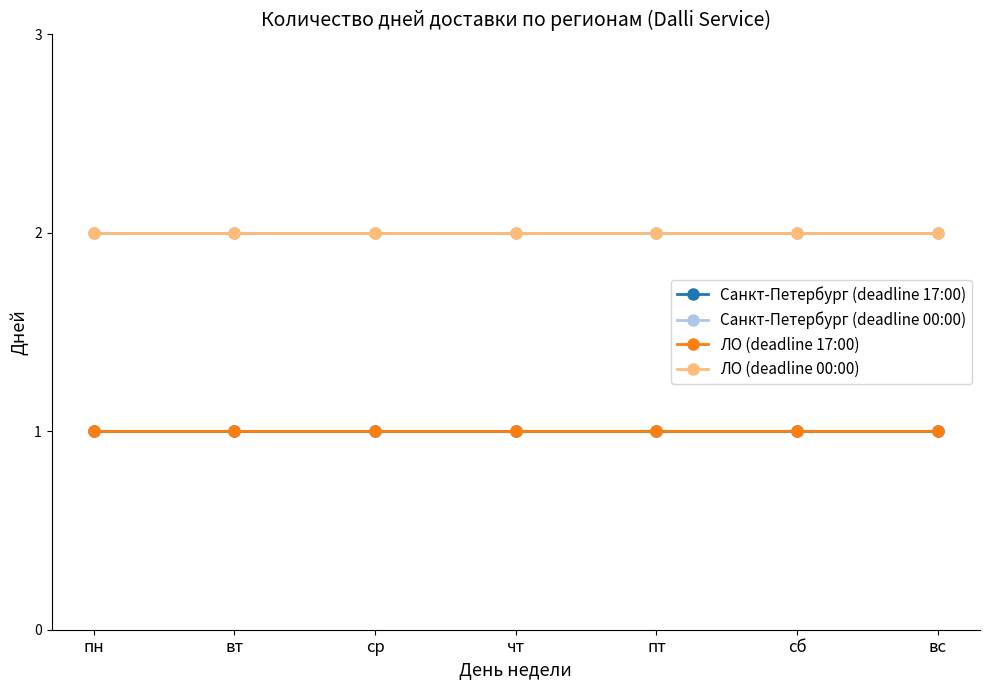

True or false: ЛО (deadline 17:00) and ЛО (deadline 00:00) cross at least once.

False